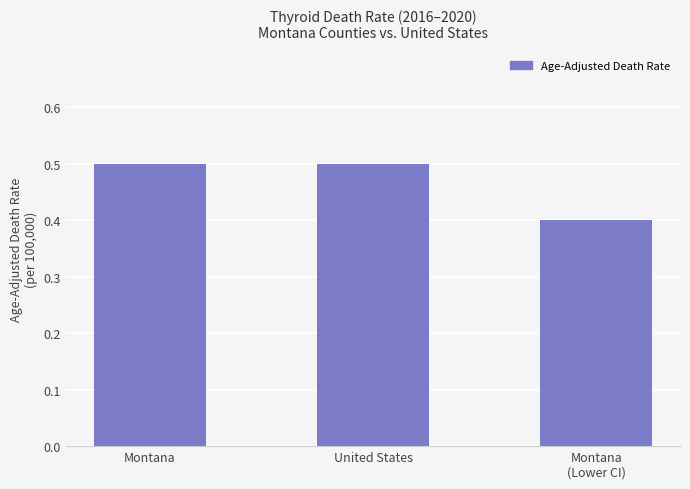

What is the average value?

0.5